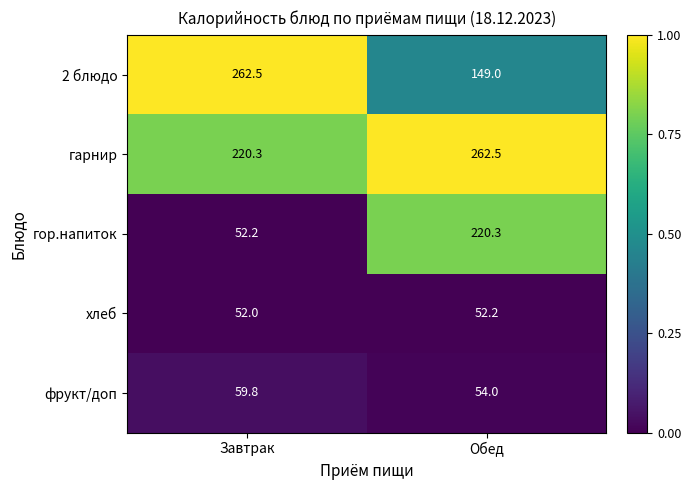

At which label does фрукт/доп first exceed 59?

Завтрак